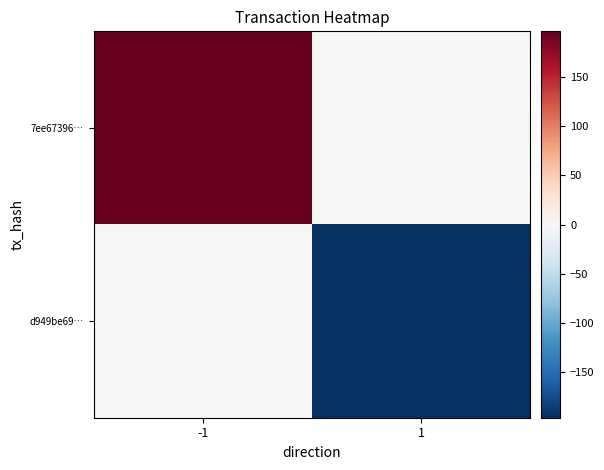

Reading right to left, what are all the values shown in this chart?

7ee67396…: 1=0	-1=196
d949be69…: 1=-196	-1=0